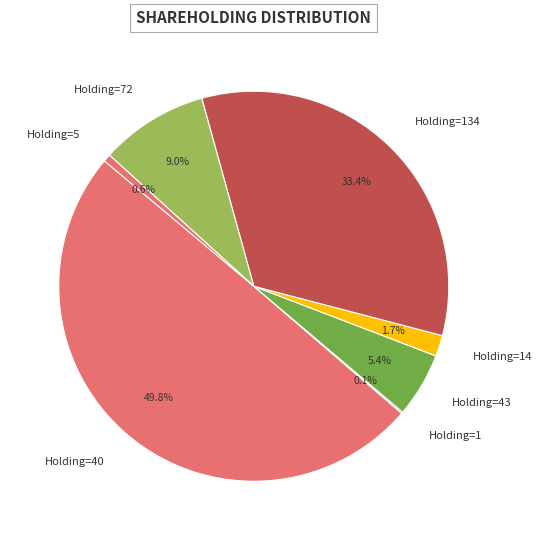

Combined, do Holding=43 and Holding=40 account for over 50%?

Yes